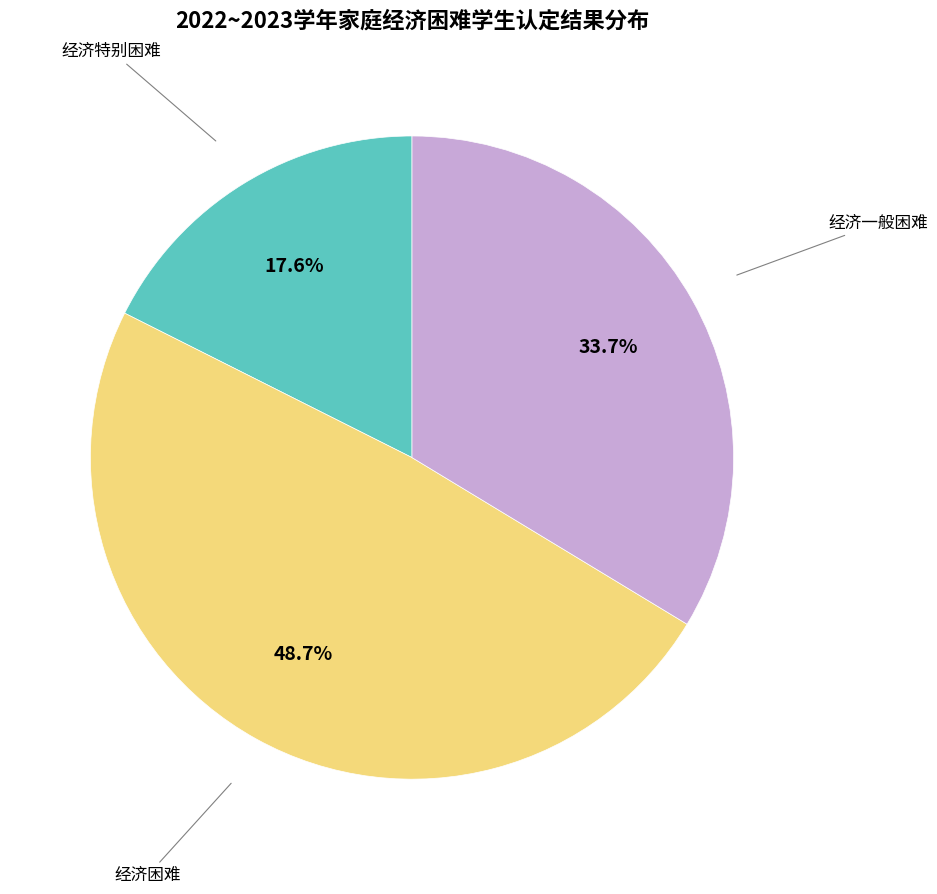

Does any single category account for the majority?

No